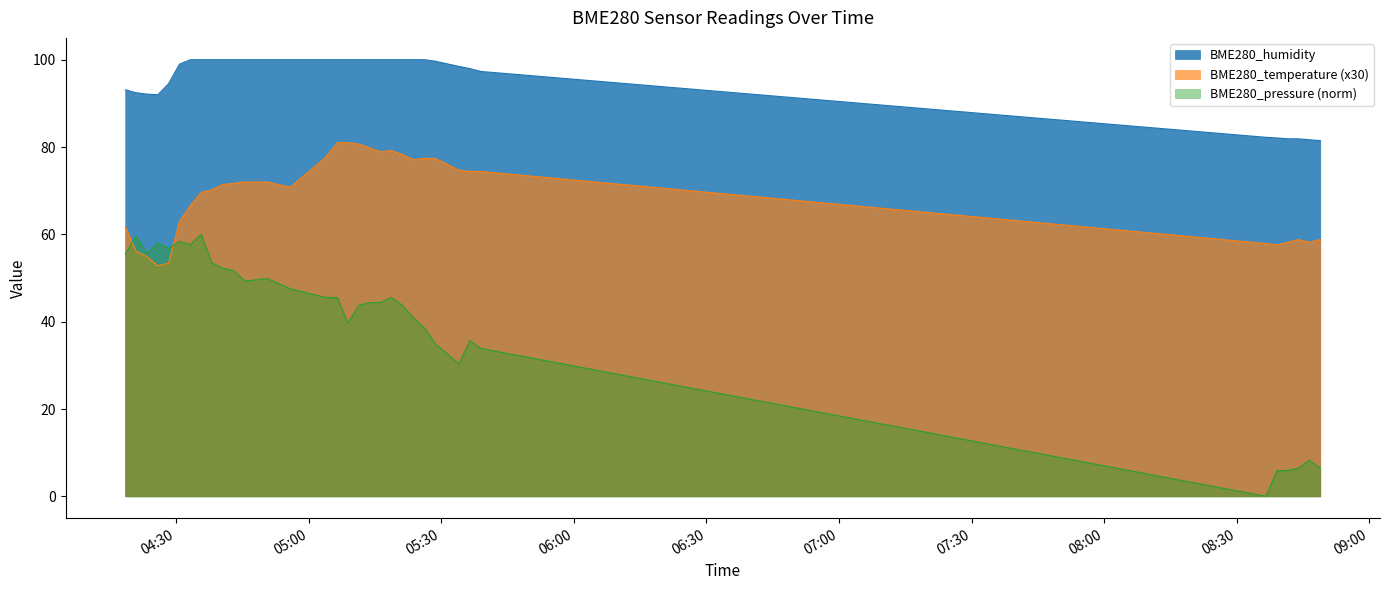

At which category does the chart reach its peak across all series?

2022/01/07 04:33:15